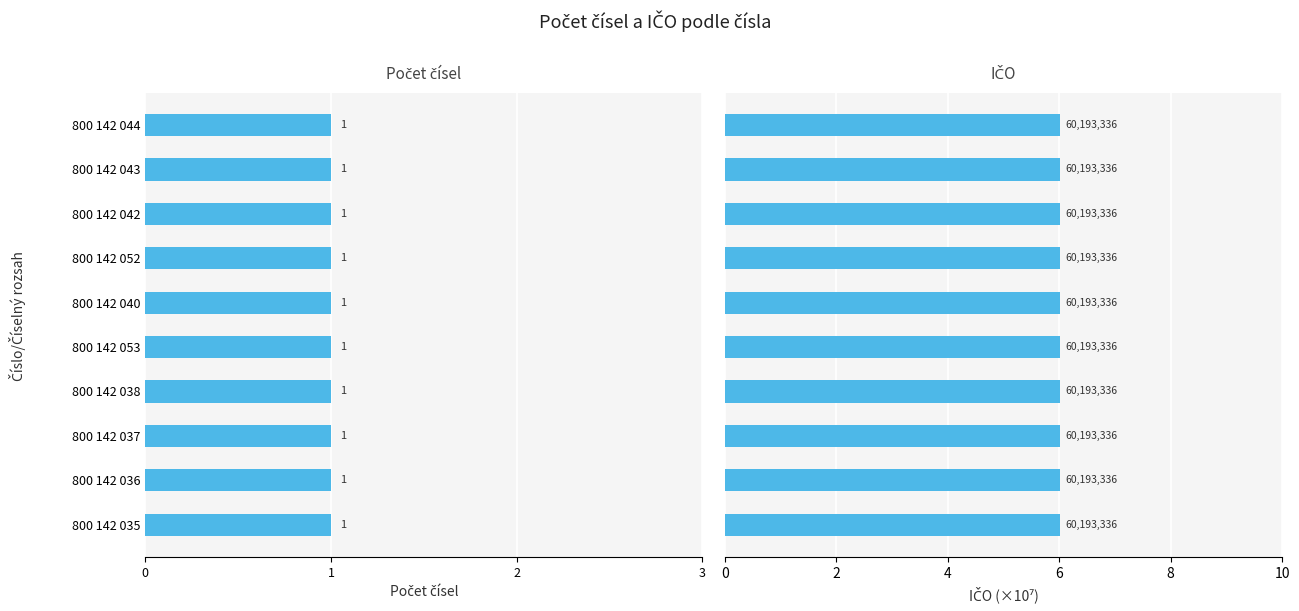

What are all the series names shown in the legend?

Počet čísel, IČO